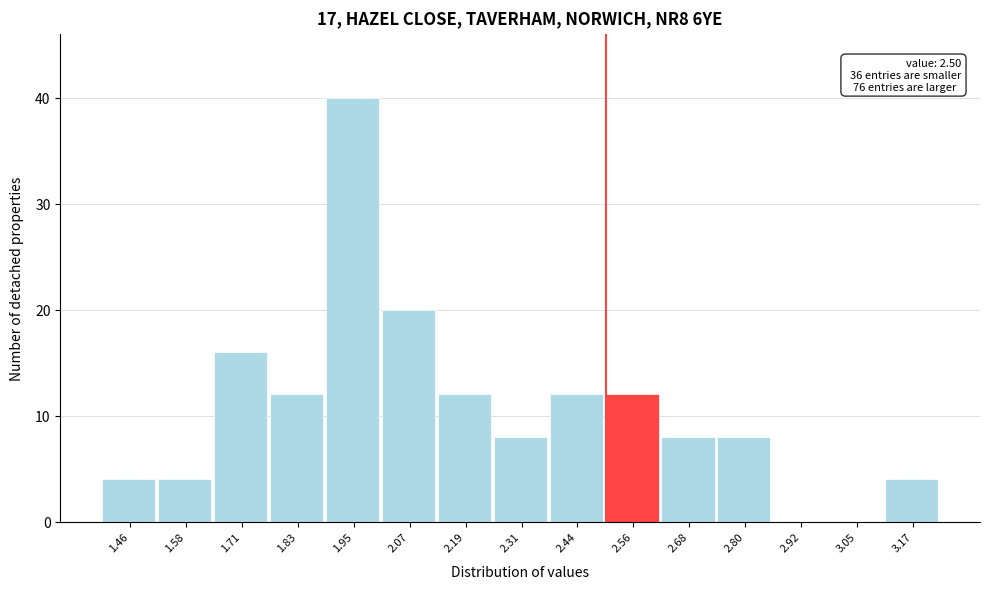

Over which range of the x-axis is the bar tallest?

1.888 to 2.010